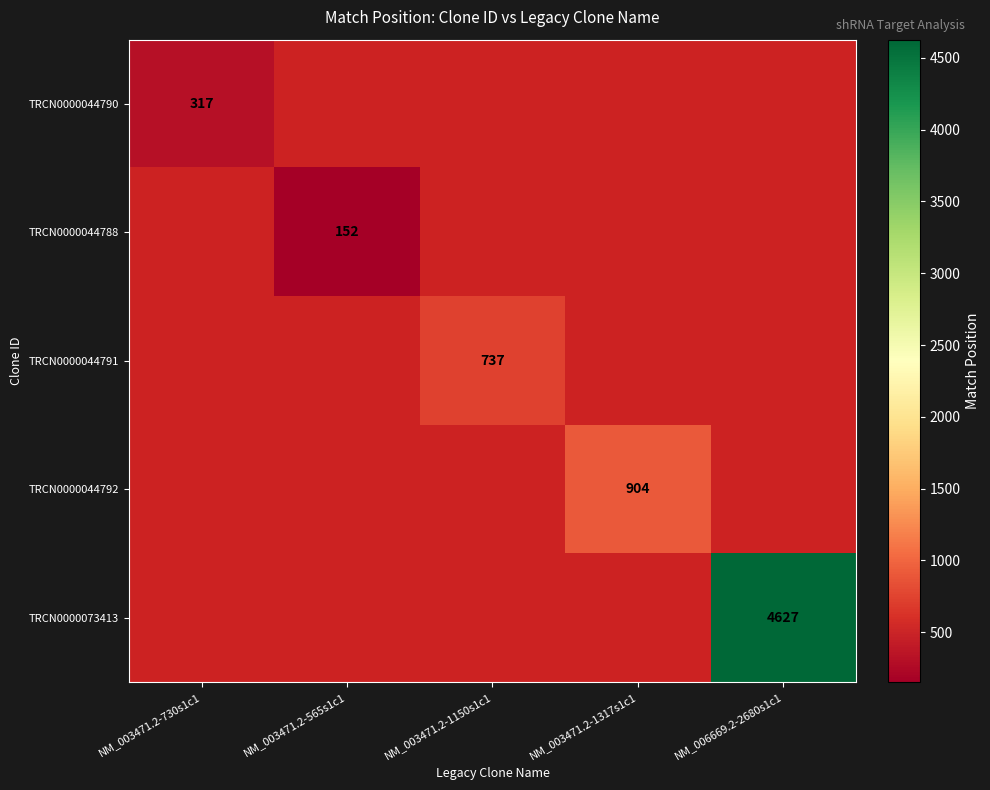

Is it true that TRCN0000044788 equals 232 at NM_003471.2-565s1c1?

False